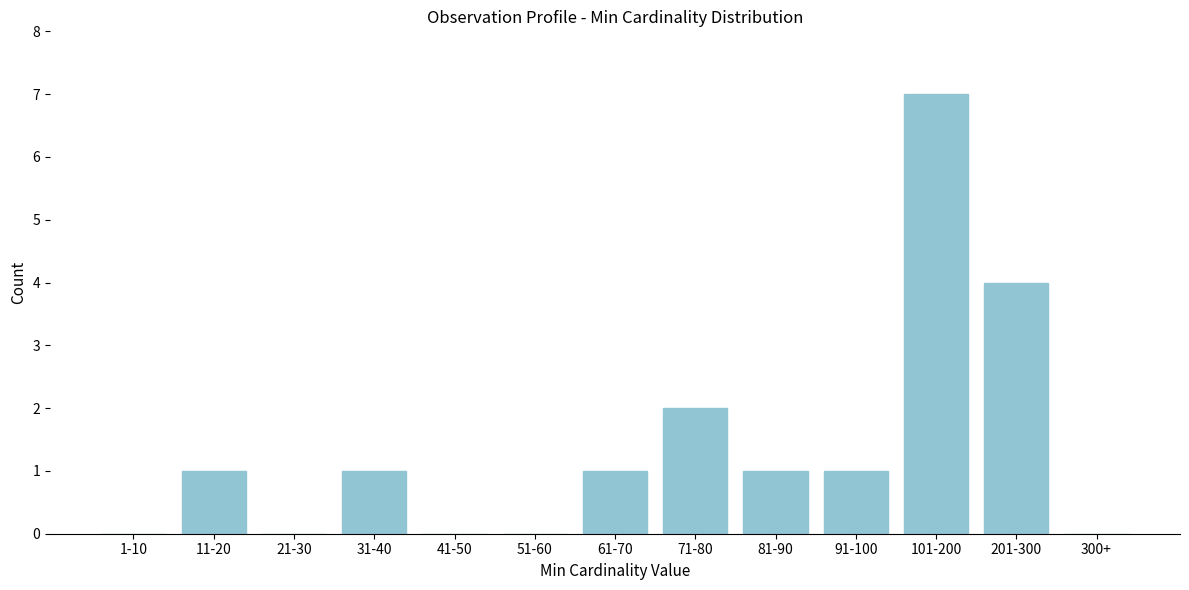

Reading left to right, list all the values displayed in this chart.

1-10=0	11-20=1	21-30=0	31-40=1	41-50=0	51-60=0	61-70=1	71-80=2	81-90=1	91-100=1	101-200=7	201-300=4	300+=0